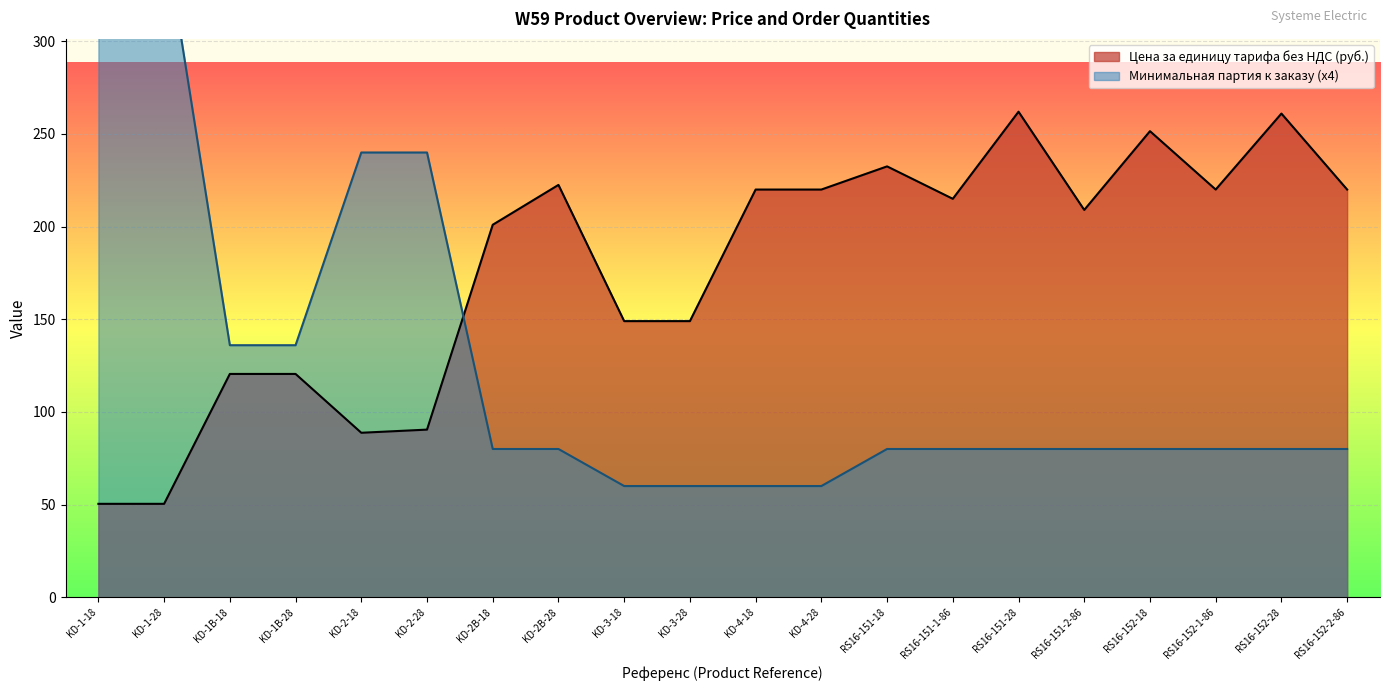

What are all the series names shown in the legend?

Цена за единицу тарифа без НДС (руб.), Минимальная партия к заказу